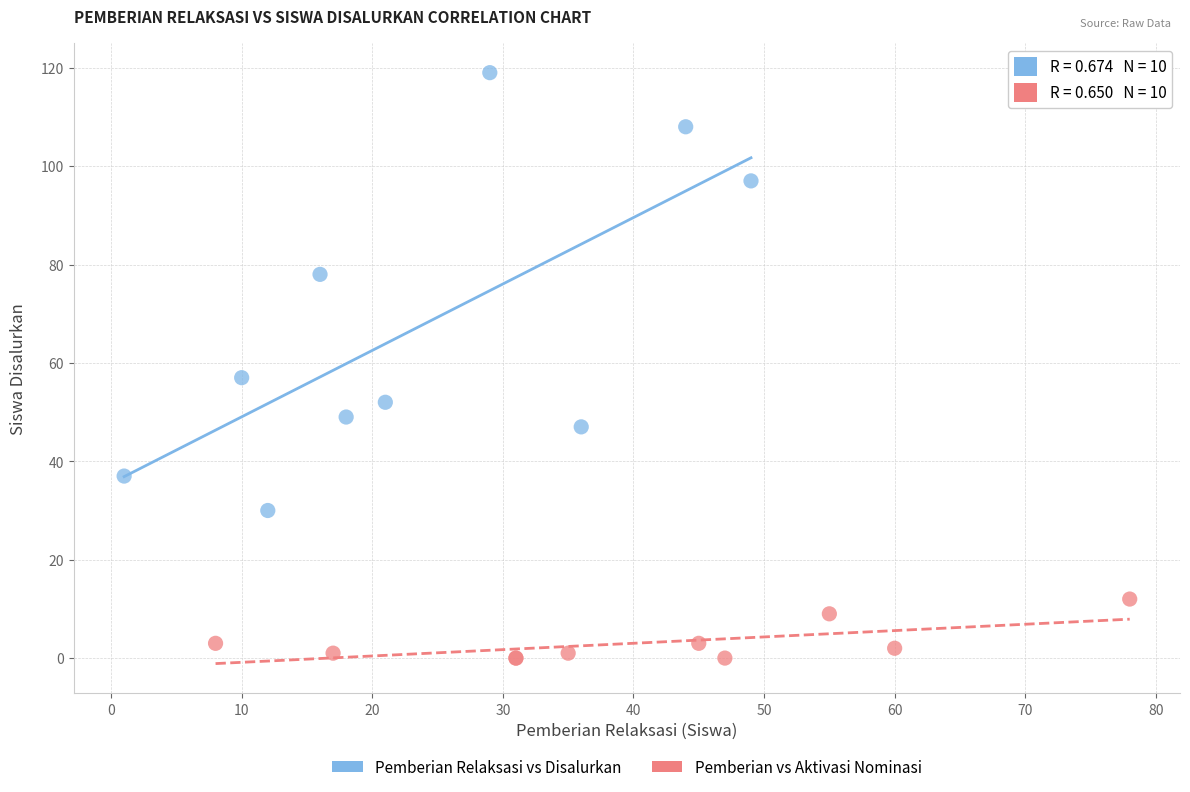

Which series reaches the maximum Y coordinate?

Pemberian Relaksasi vs Disalurkan